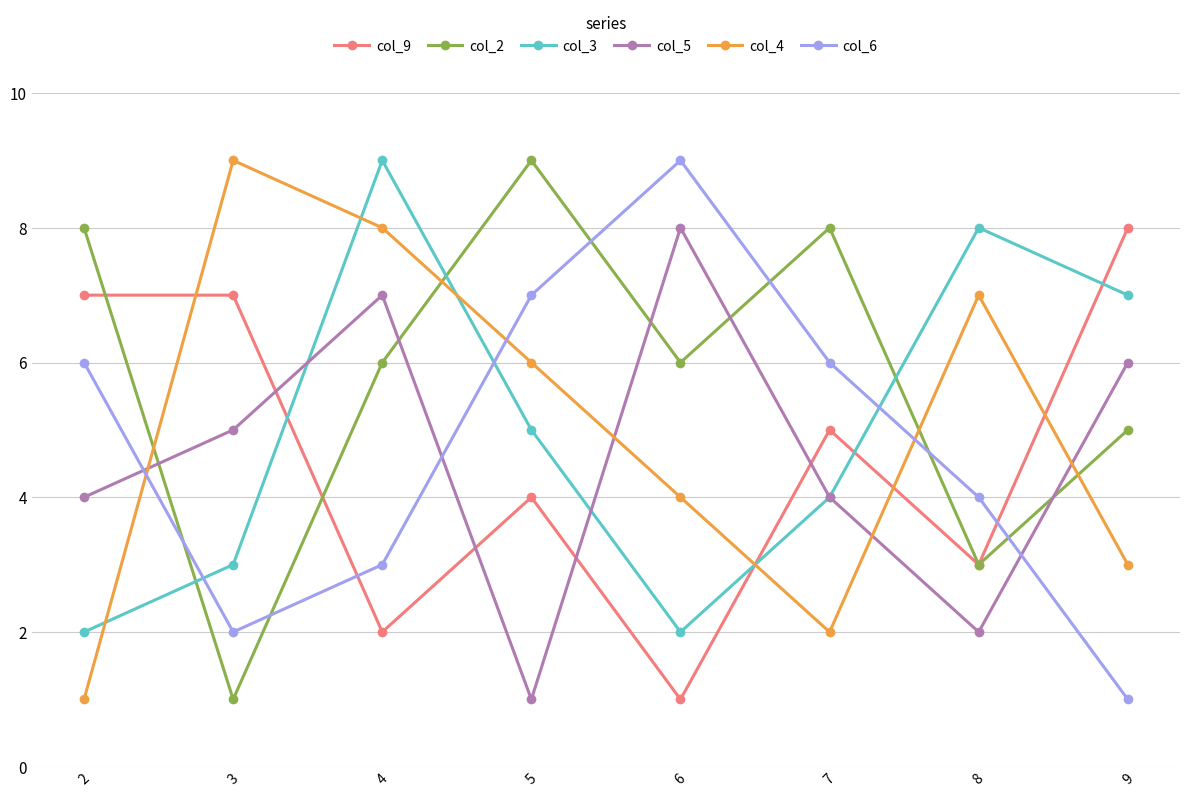

What is the total value across all series at 8?

27